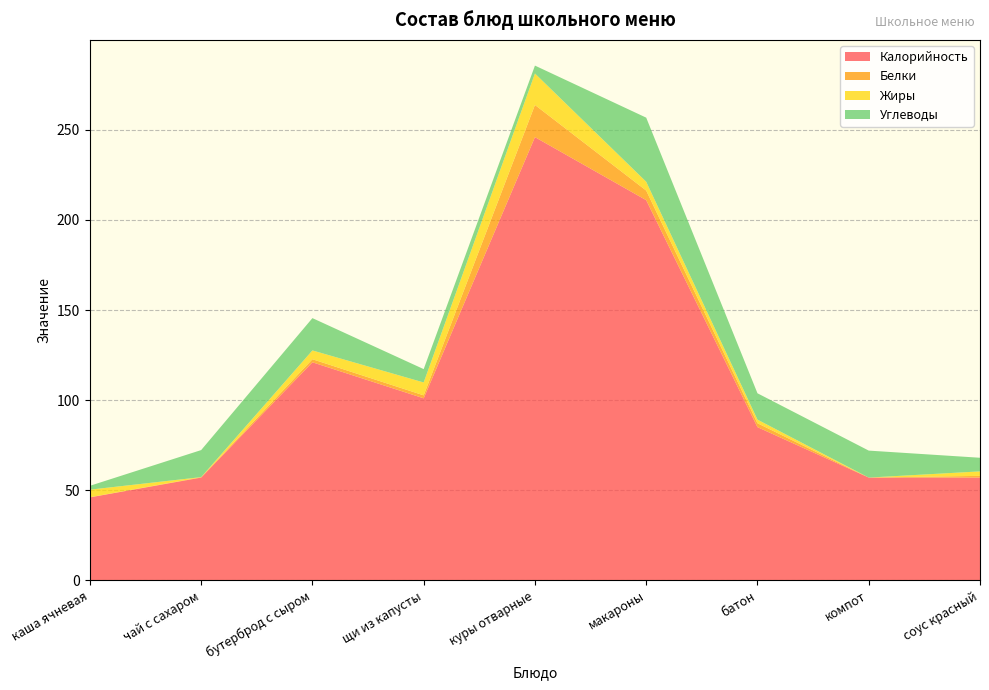

Reading right to left, extract all data points from this chart.

Калорийность: 57.0	57.0	85.0	211.0	246.0	101.0	121.0	57.0	46.0
Белки: 0.9	0.0	2.2	5.3	17.9	1.6	1.7	0.2	0.1
Жиры: 2.5	0.0	2.0	4.9	17.5	7.2	4.9	0.1	4.2
Углеводы: 7.6	15.0	14.6	35.6	4.4	7.4	17.9	15.0	2.1